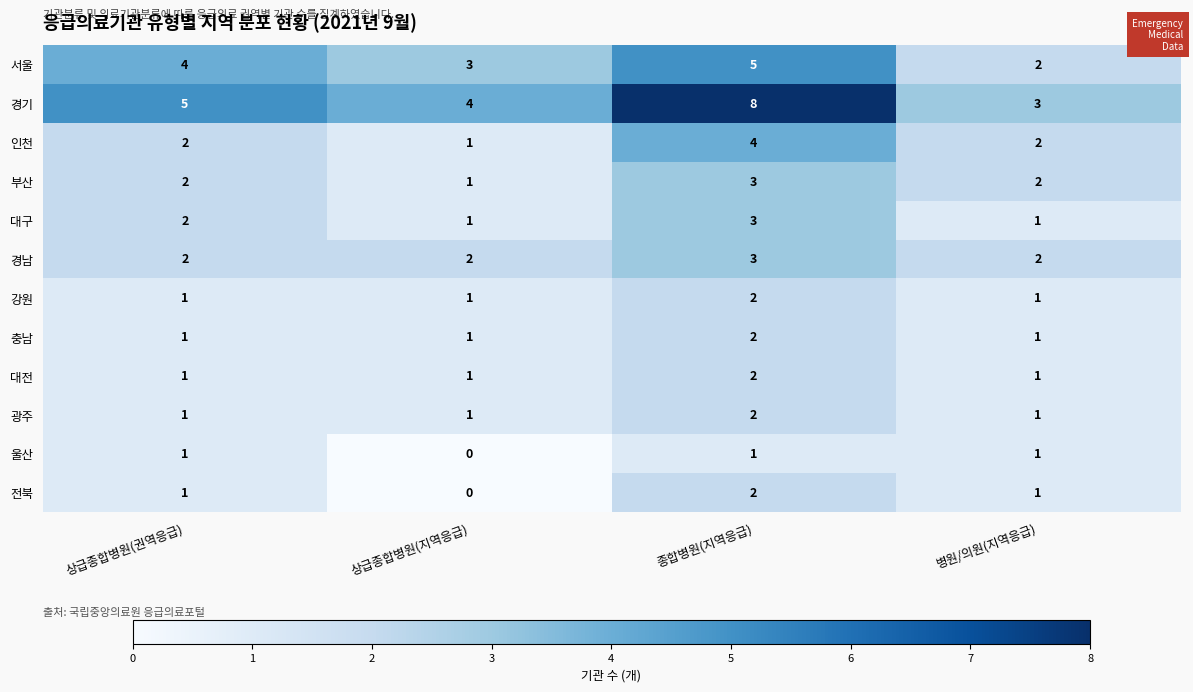

Rank the categories by 경기 value from highest to lowest.

종합병원(지역응급), 상급종합병원(권역응급), 상급종합병원(지역응급), 병원/의원(지역응급)